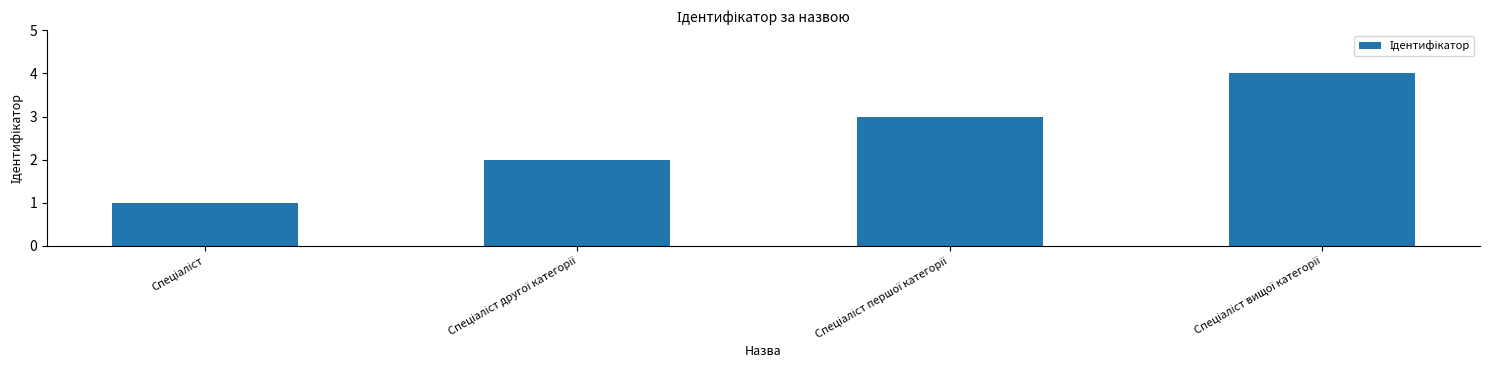

Count the values in the range 2 to 4.

3